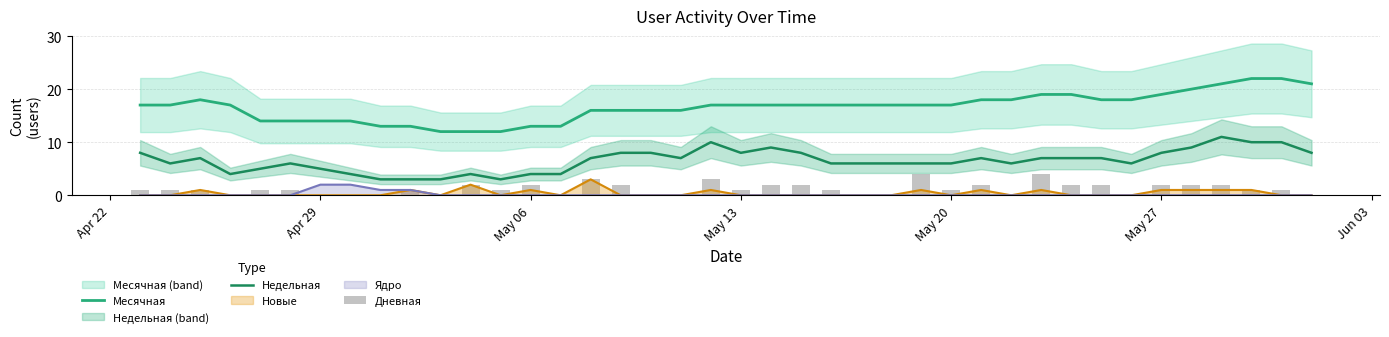

True or false: Недельная and Месячная intersect in this chart.

False